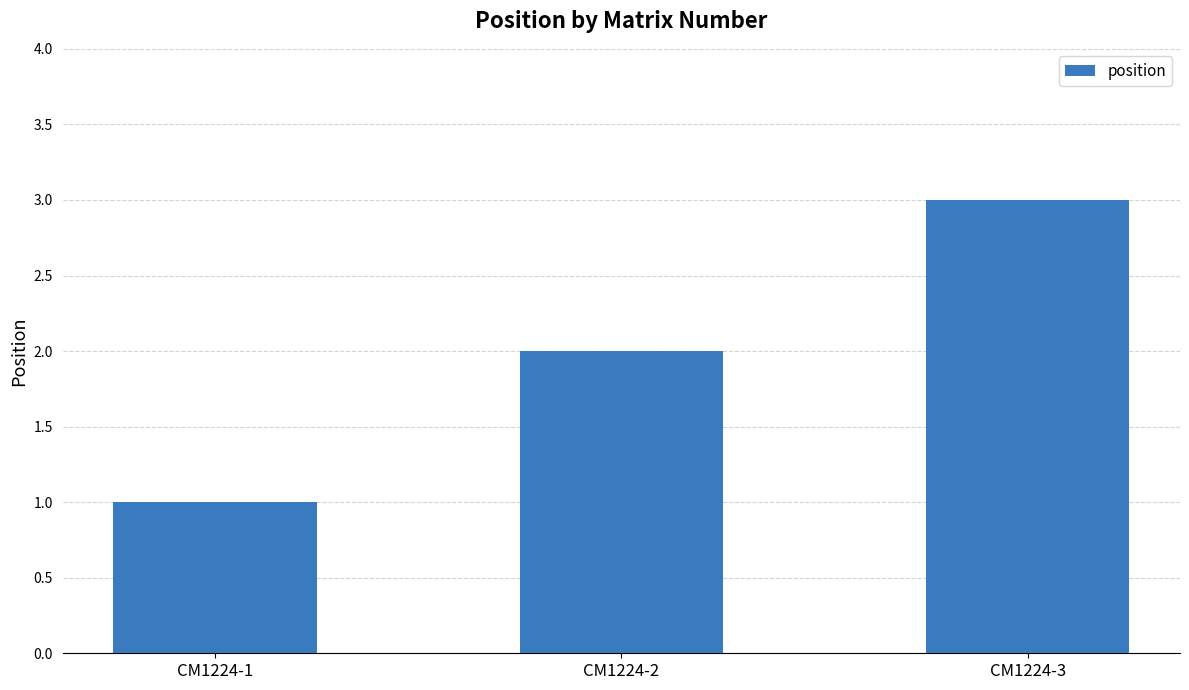

Reading left to right, transcribe all the data shown in this chart.

1	2	3